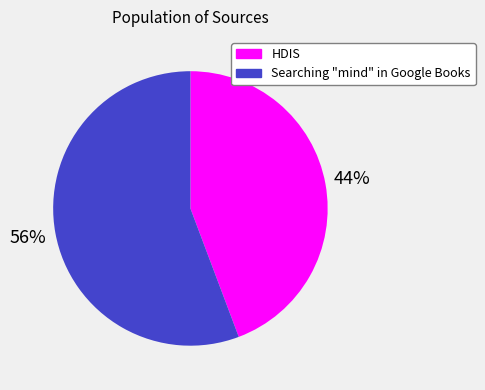

Combined, do HDIS and Searching "mind" in Google Books account for over 50%?

Yes